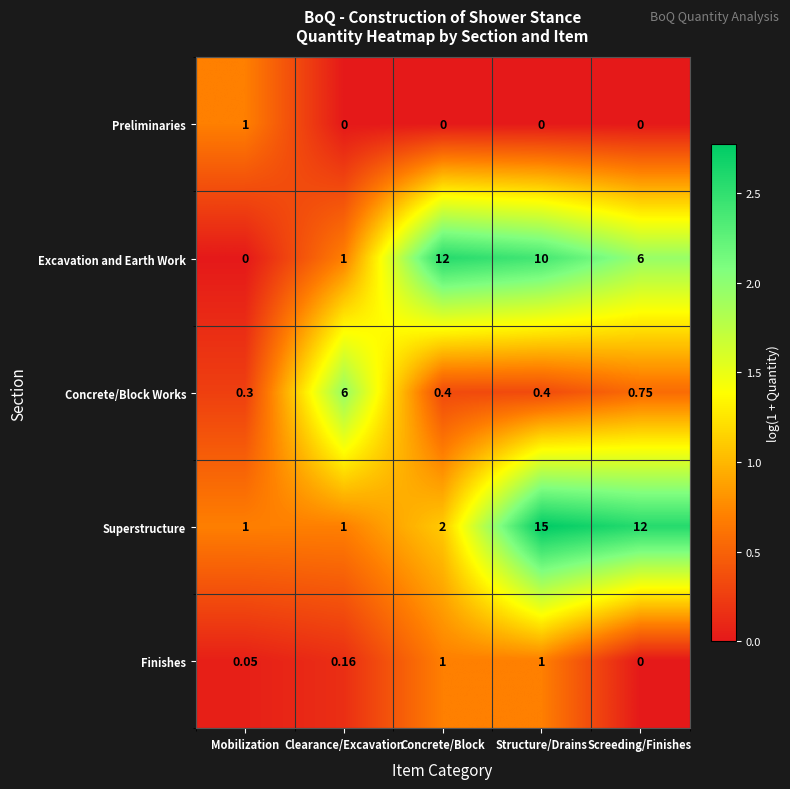

At Concrete/Block, list the series in order from smallest to largest.

Preliminaries, Concrete/Block Works, Finishes, Superstructure, Excavation and Earth Work